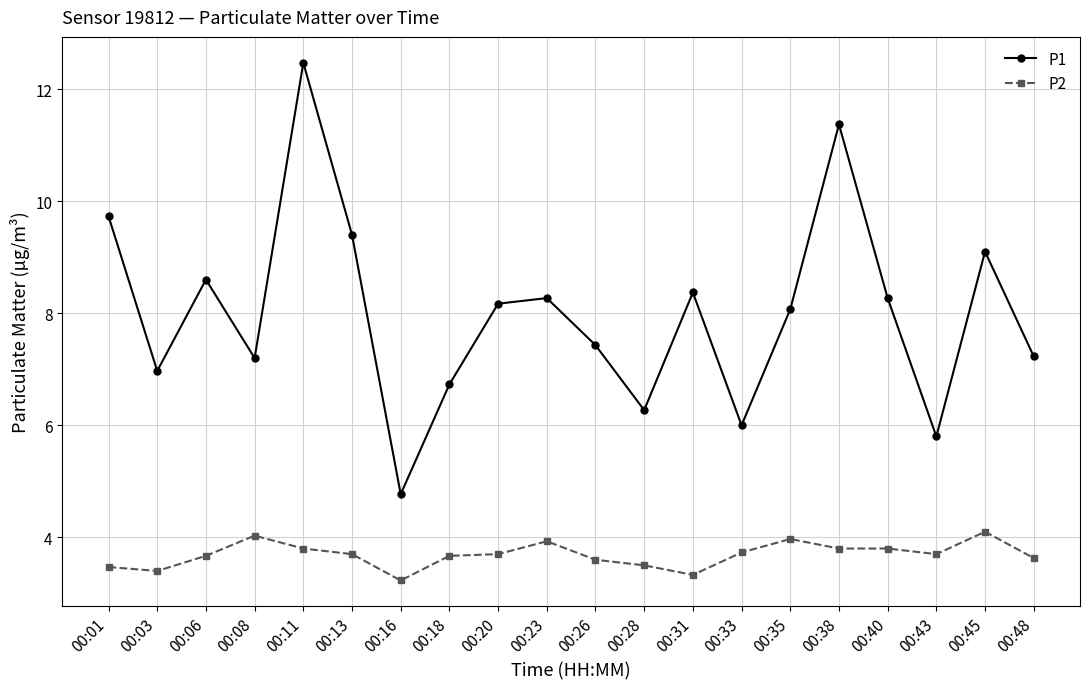

What is the difference between the P1 values at 00:26 and 00:08?

0.2